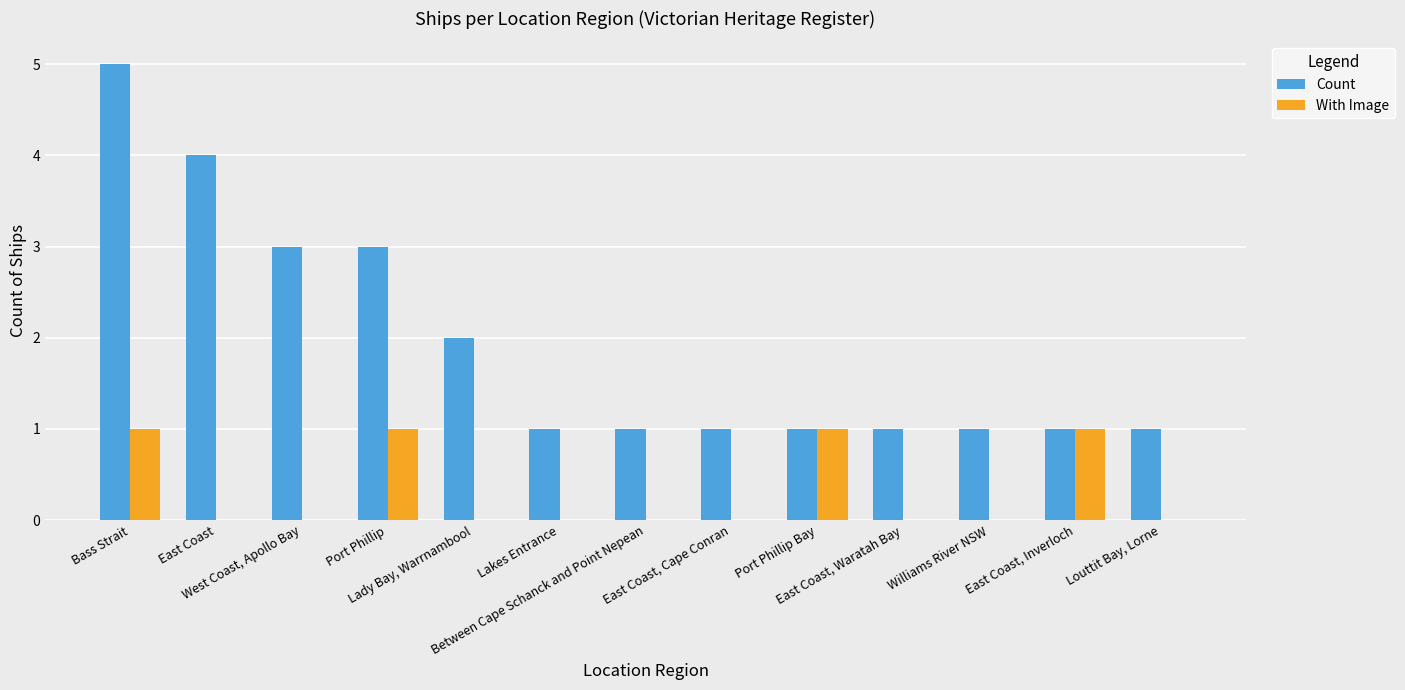

True or false: With Image has a value of 1 at Port Phillip.

True